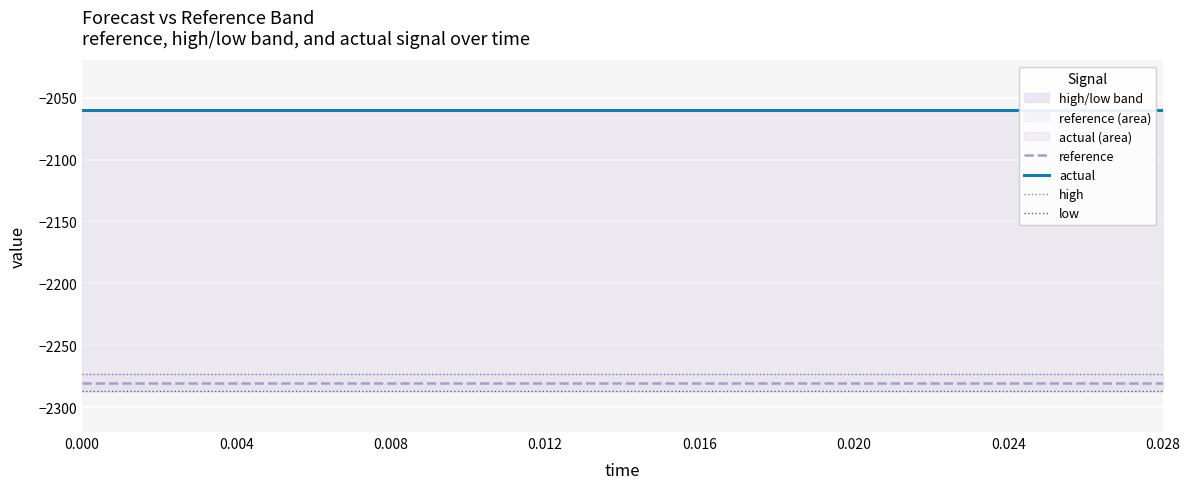

What is the label of the 13th point from the right?

0.004